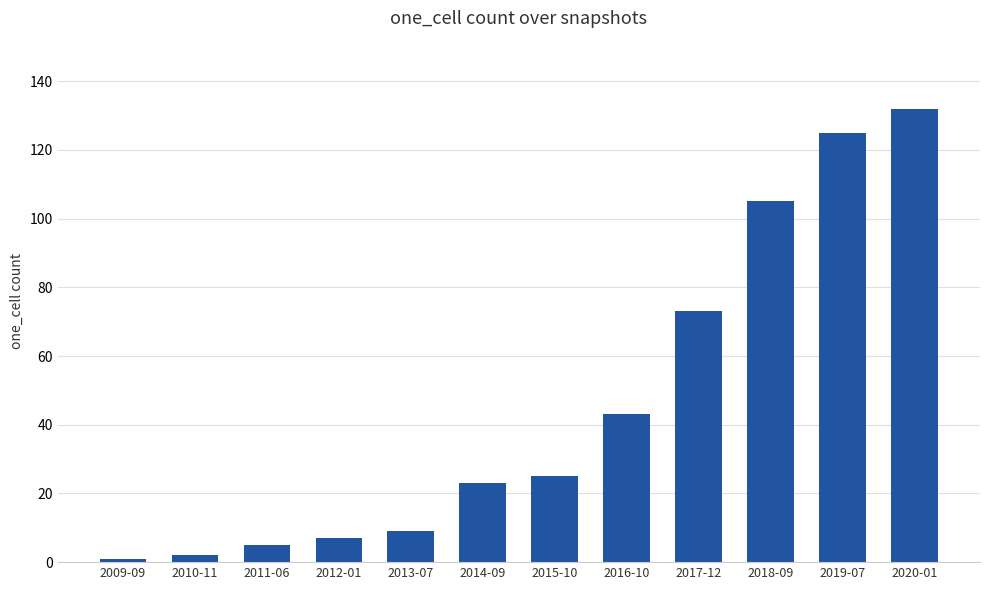

How many values are below 25?

6